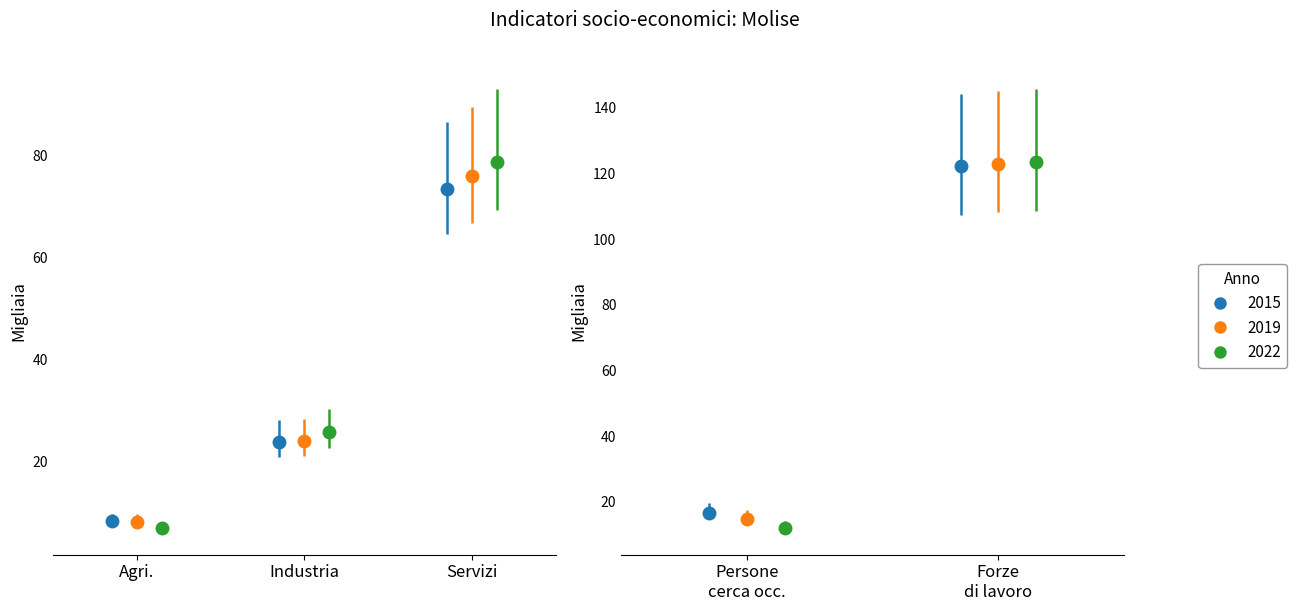

What is the average value of the 2022 series?

49.4